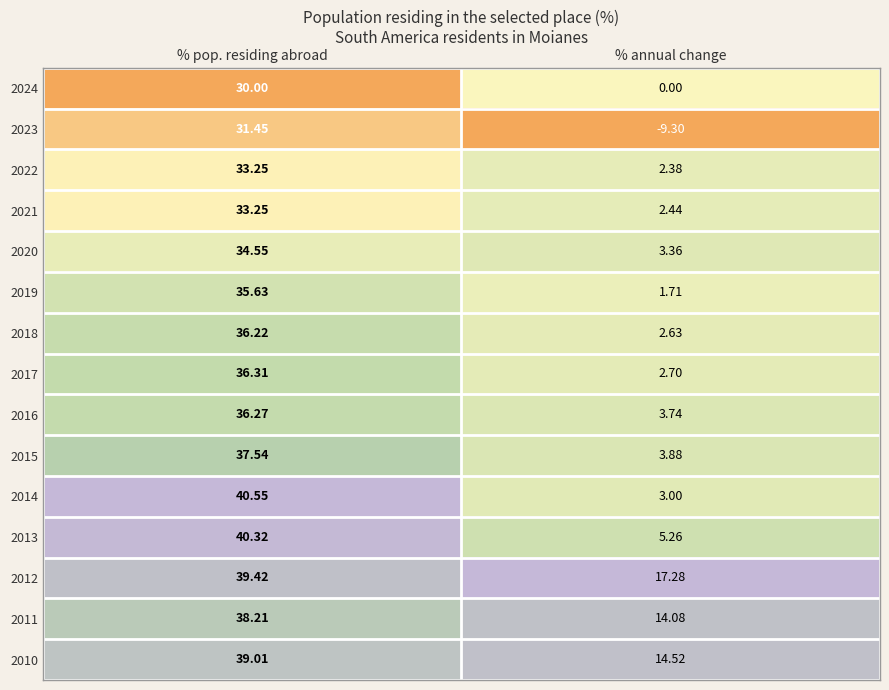

Where is 2020 nearest to the value 18?

% annual change